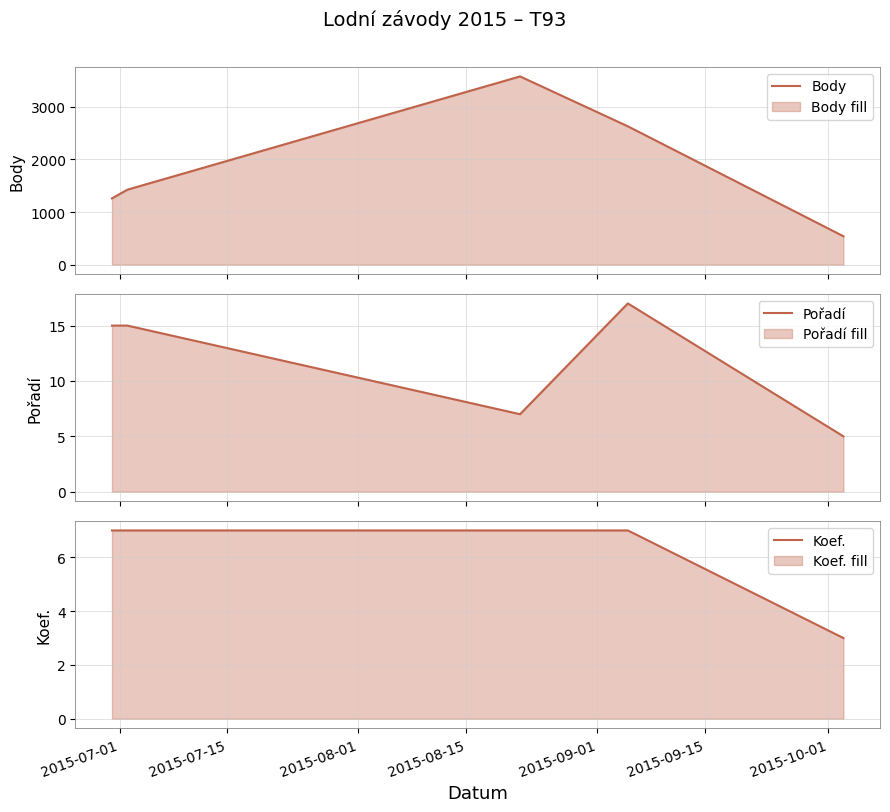

True or false: Pořadí and Koef. intersect in this chart.

False